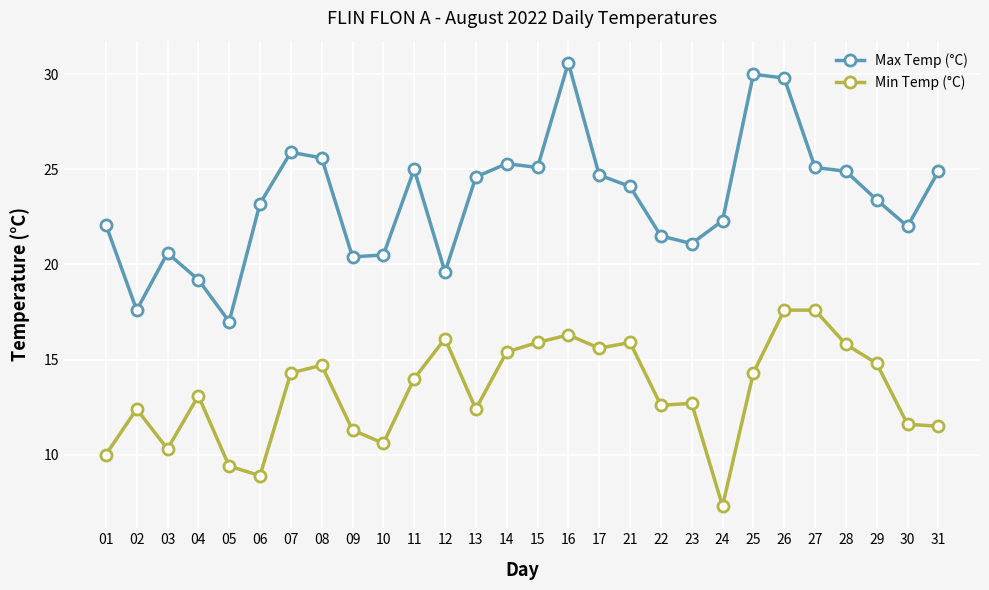

What is the greatest value displayed?

30.6